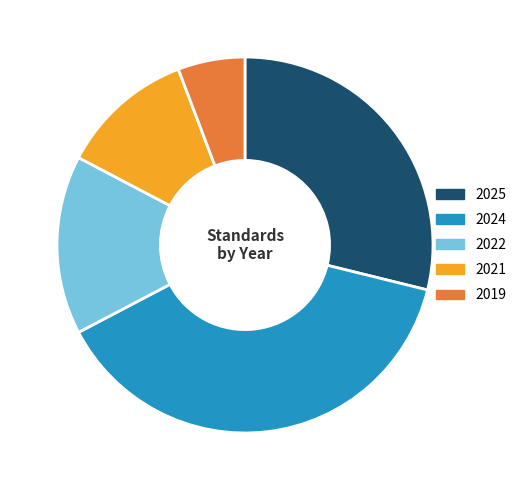

Approximately how many times larger is the value at 2025 compared to 2024?

0.7